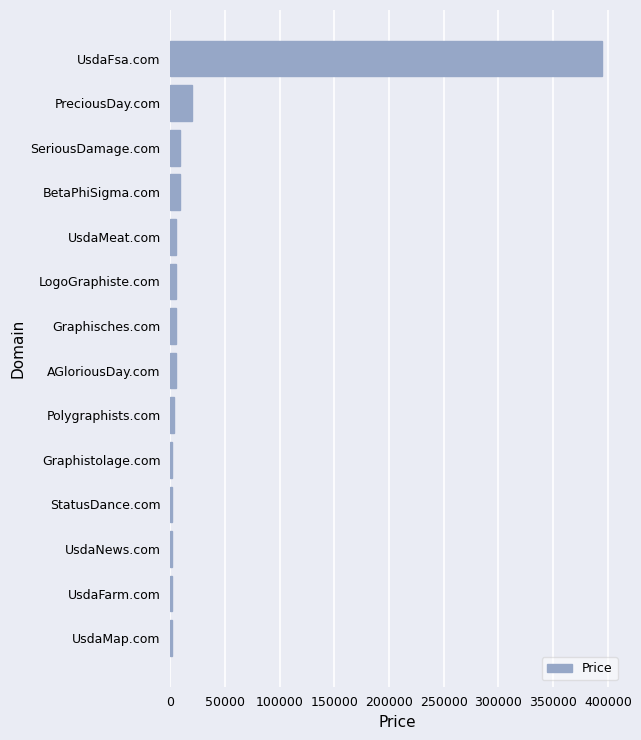

At which label is the value closest to 198388?

PreciousDay.com